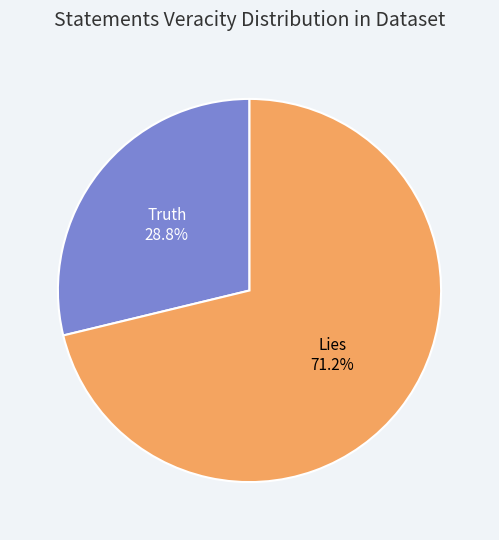

Which slice is the largest?

Lies